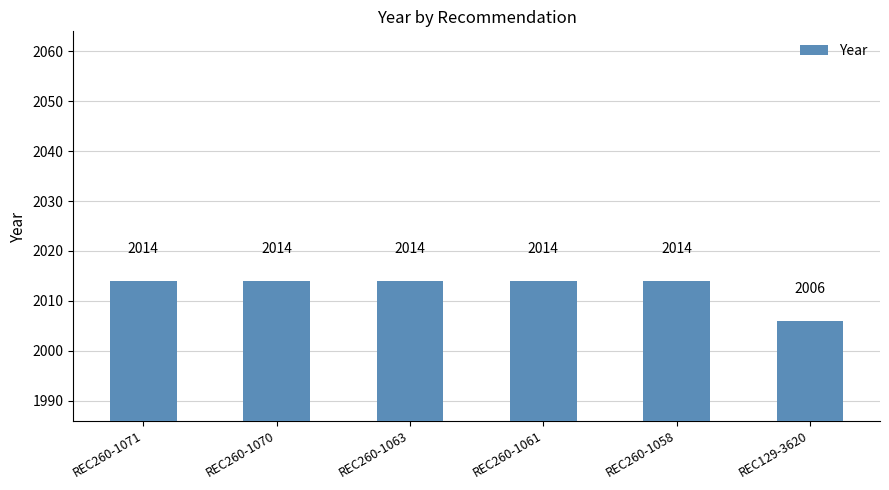

What is the label of the 3rd bar from the right?

REC260-1061